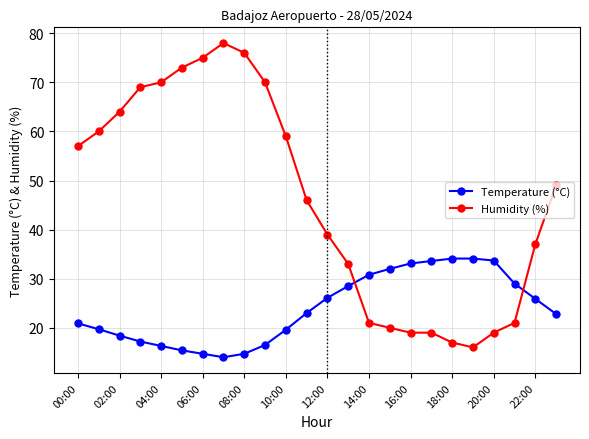

List the series in order of their peak value, lowest first.

Temperature (°C), Humidity (%)